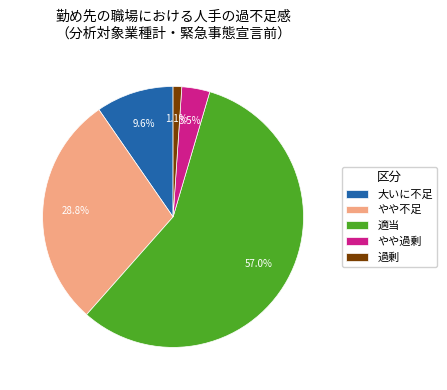

Rank the categories by value from highest to lowest.

適当, やや不足, 大いに不足, やや過剰, 過剰